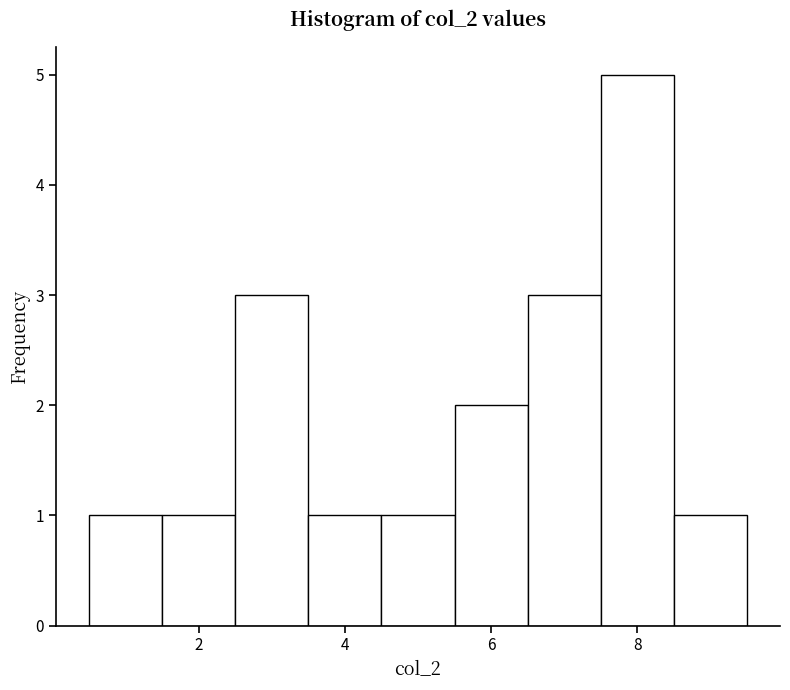

Which range on the x-axis has the tallest bar?

7.5 to 8.5